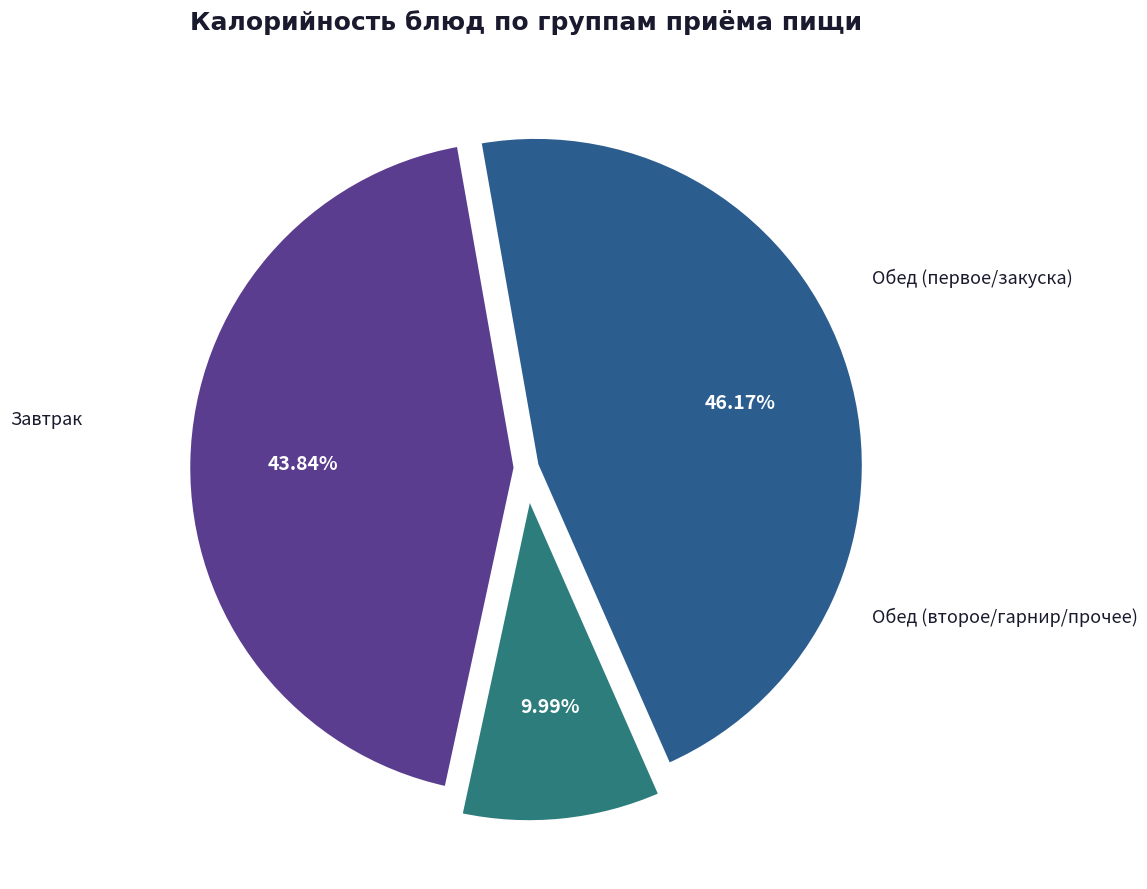

How many slices are in this pie chart?

3